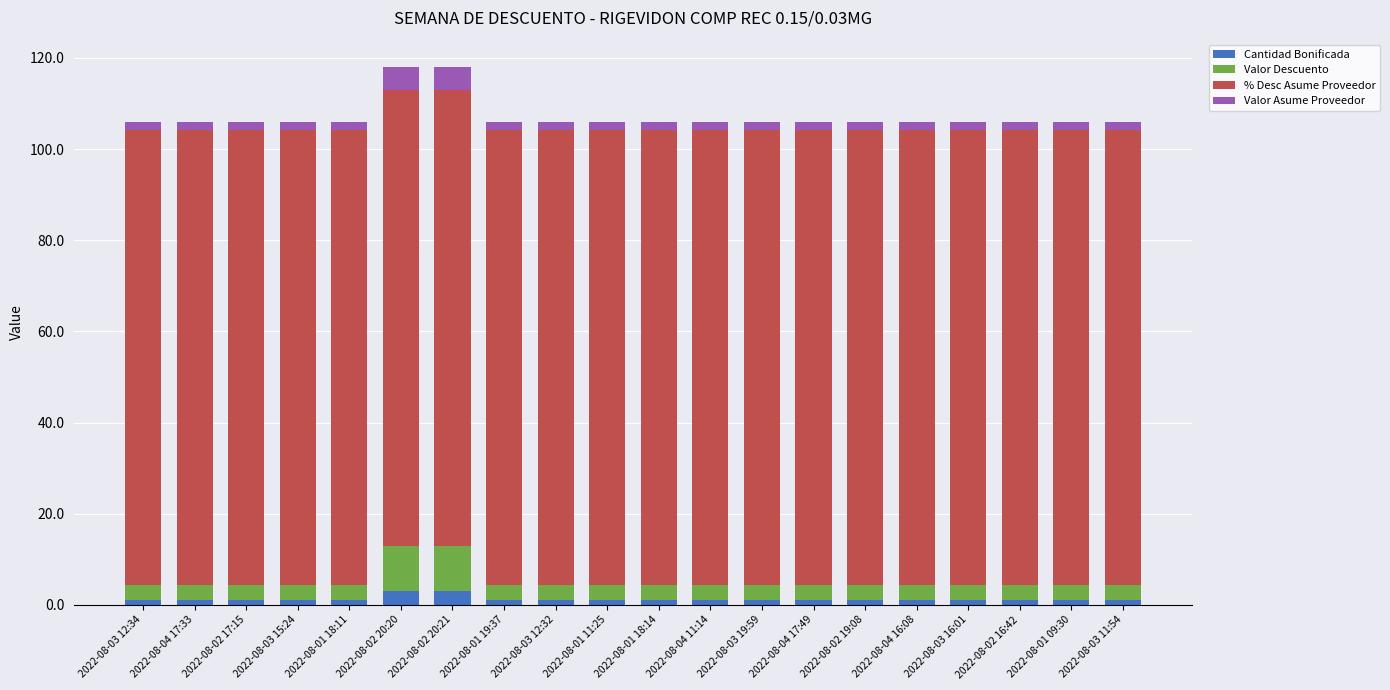

What is the average value of the Cantidad Bonificada series?

1.2